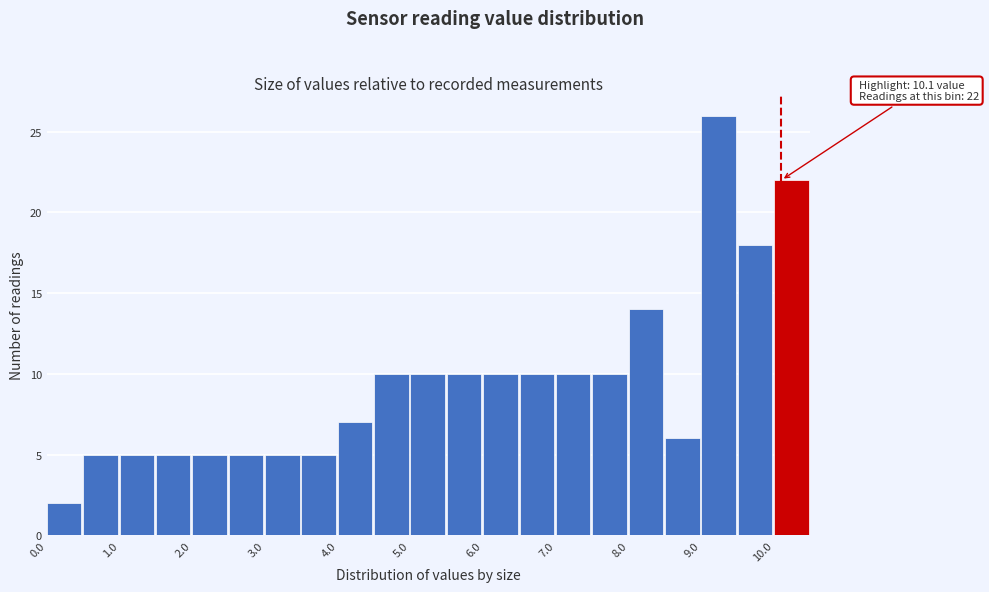

Which range on the x-axis has the tallest bar?

9.0 to 9.5